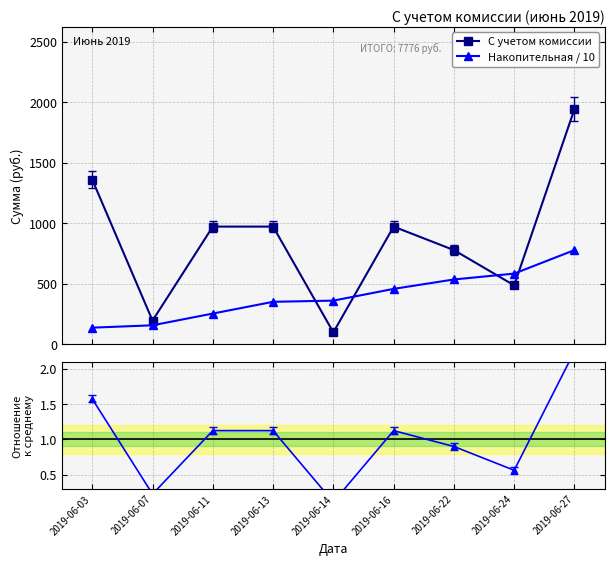

Read the Отношение к среднему value at 2019-06-14.

0.1